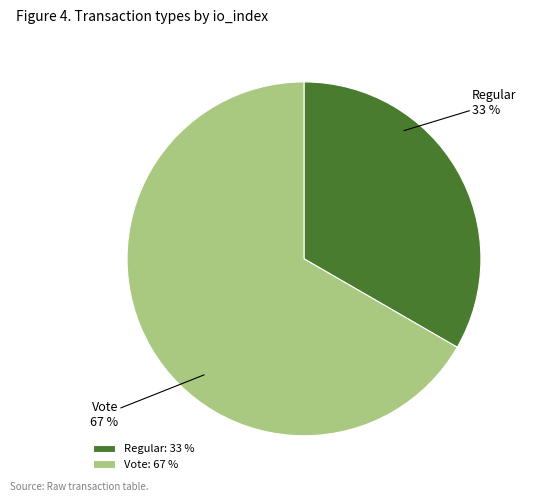

Rank the categories by value from lowest to highest.

Regular, Vote